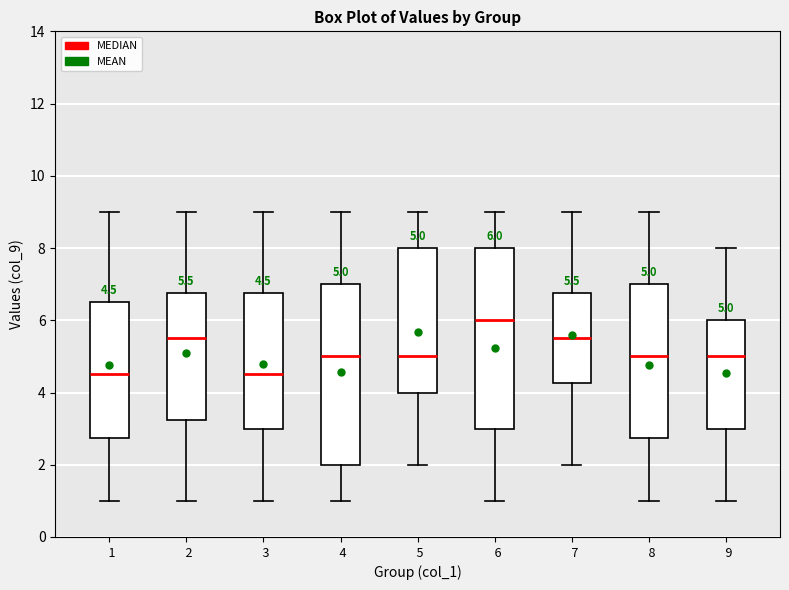

Which box has the highest median line?

6